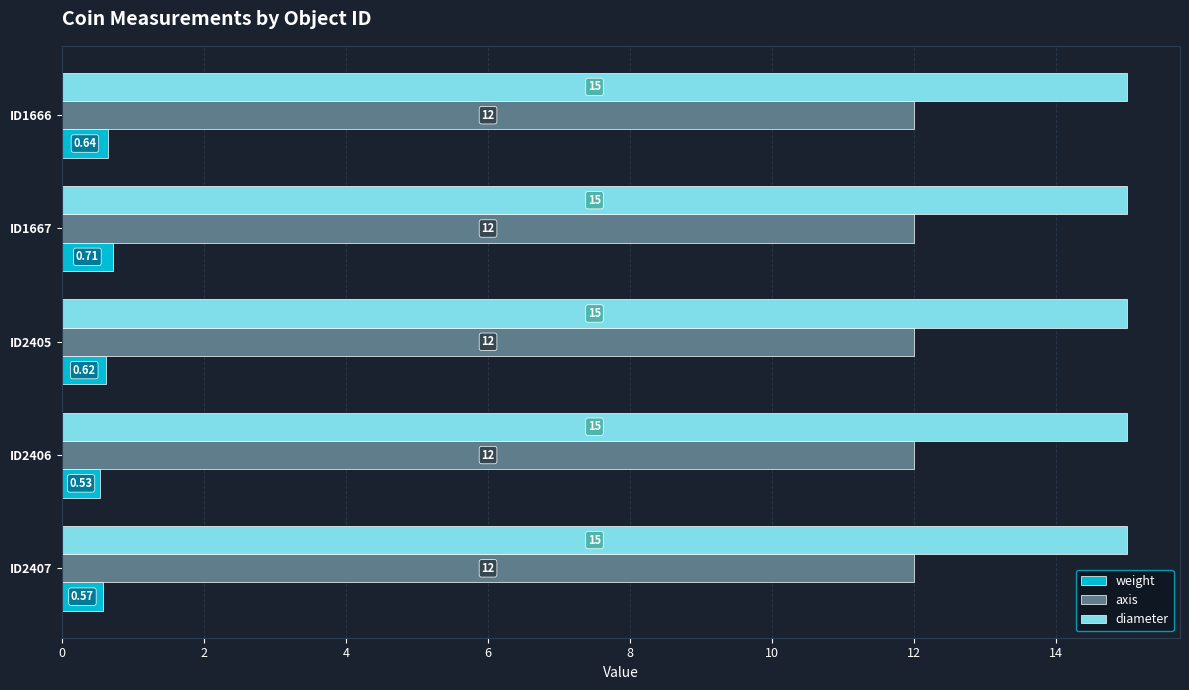

Which series changed the most between ID2406 and ID2407?

weight